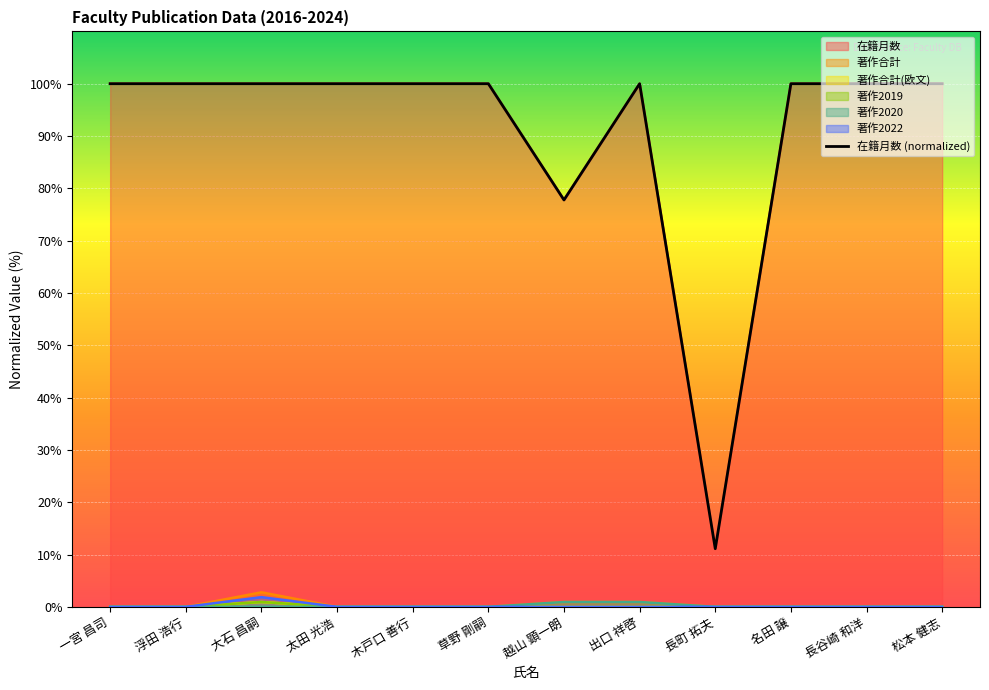

True or false: the data shows 100.0 at 松本 健志.

True